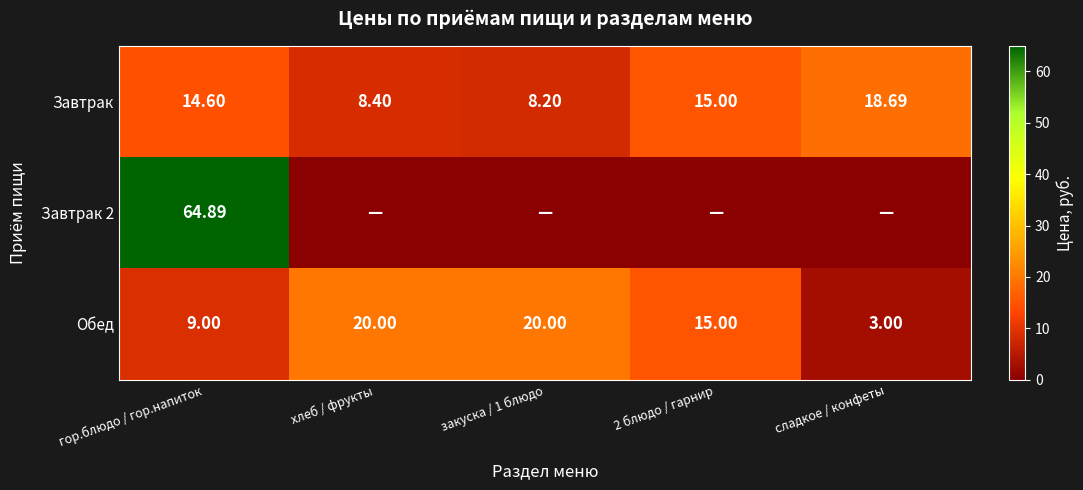

At which label is Обед closest to 11?

гор.блюдо / гор.напиток